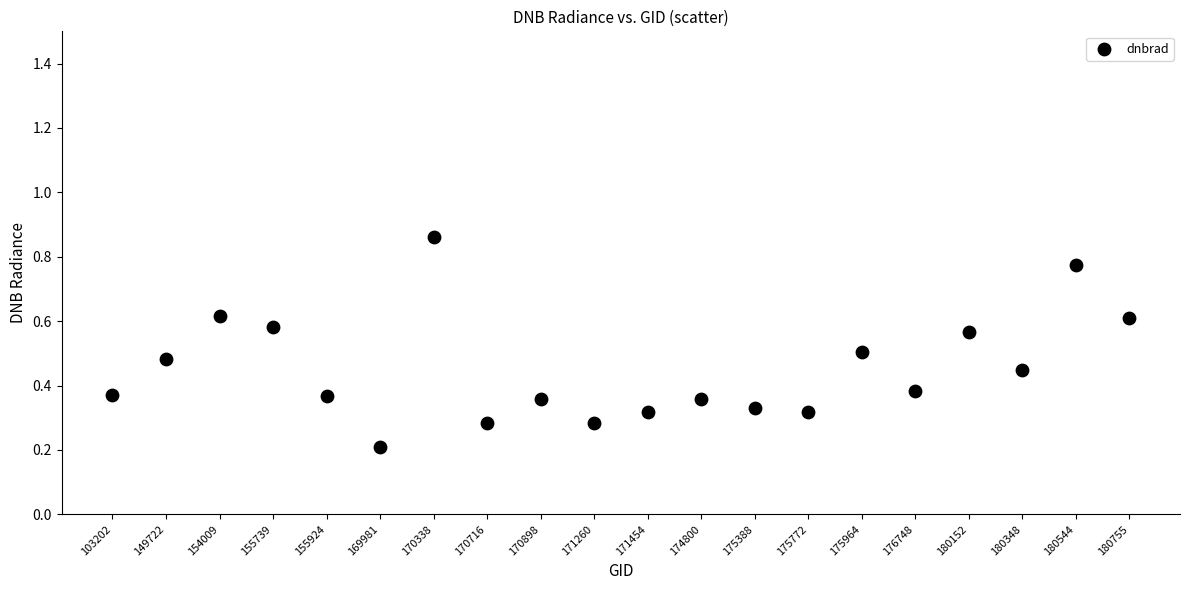

Count the number of points in this scatter plot.

20